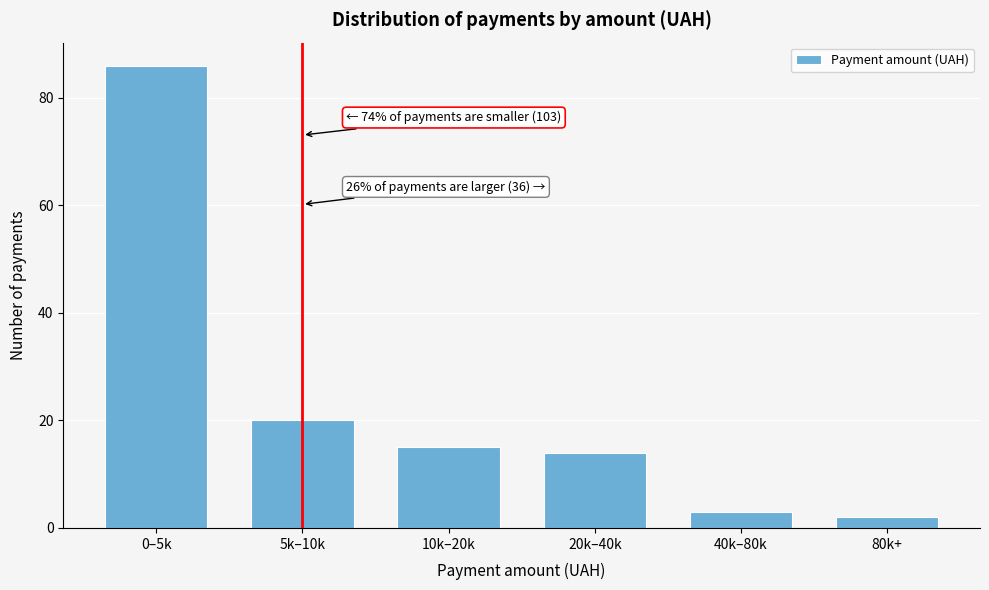

Reading left to right, extract all data points from this chart.

0–5k=86	5k–10k=20	10k–20k=15	20k–40k=14	40k–80k=3	80k+=2